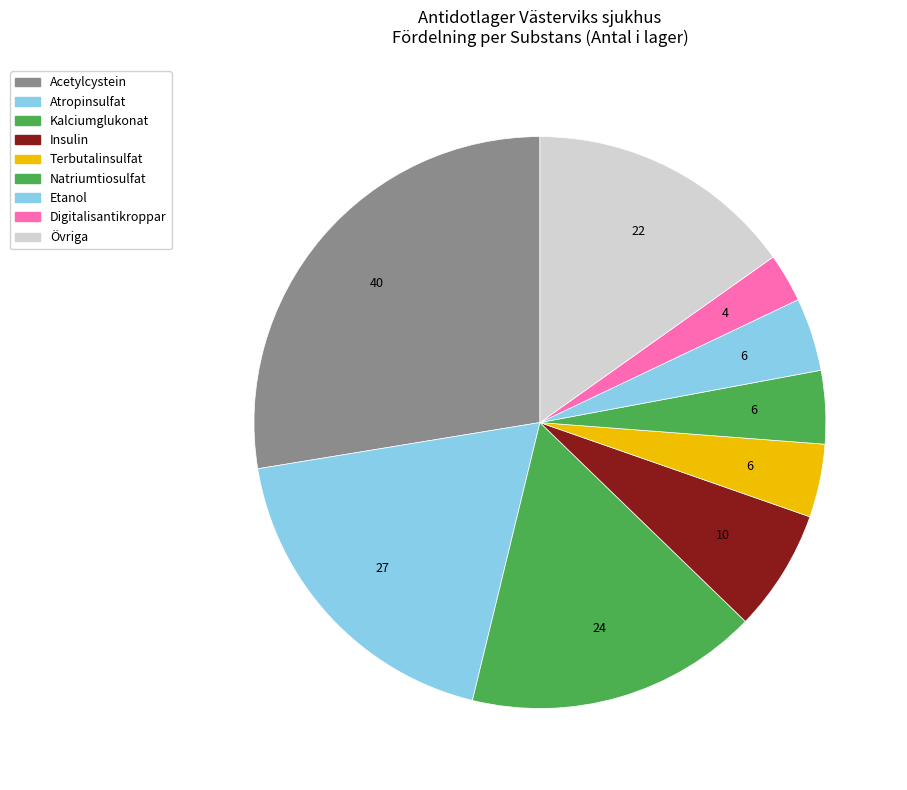

How many segments does this pie chart have?

9